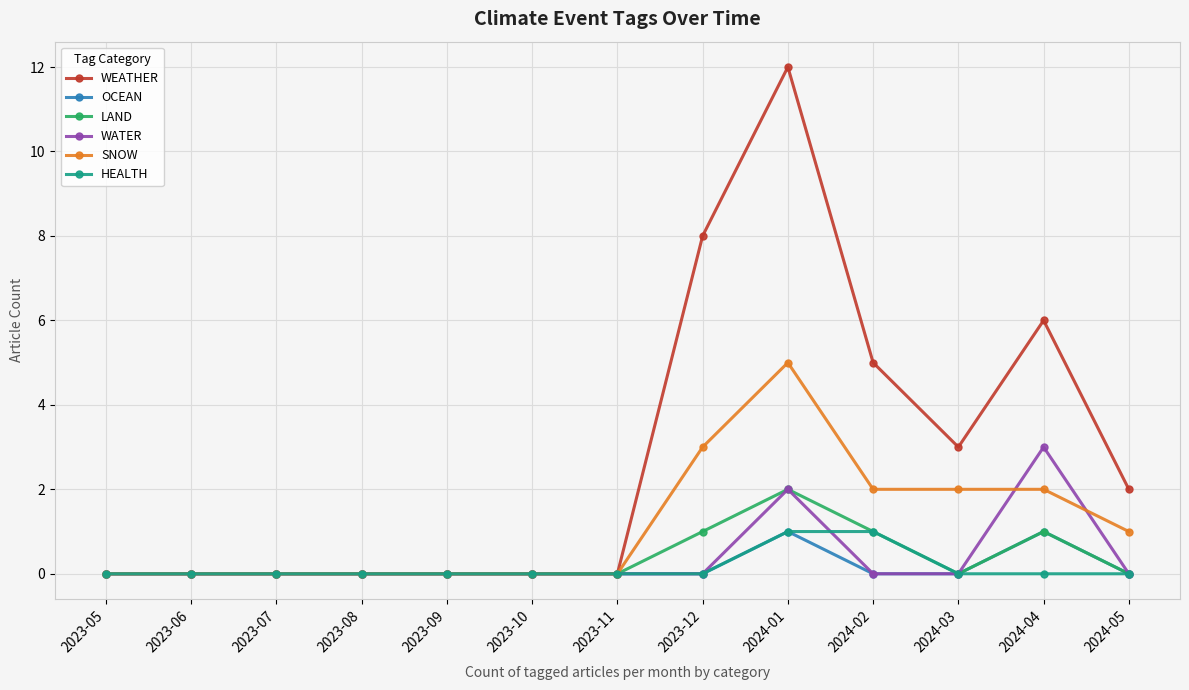

What position from the left is 2024-01?

9